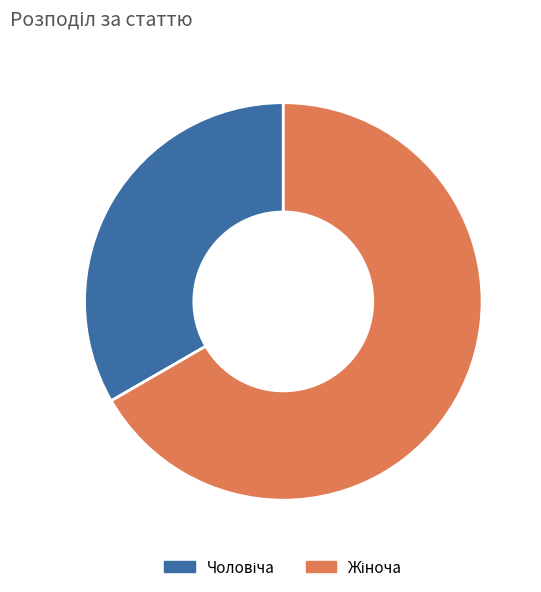

Does any single category account for the majority?

Yes